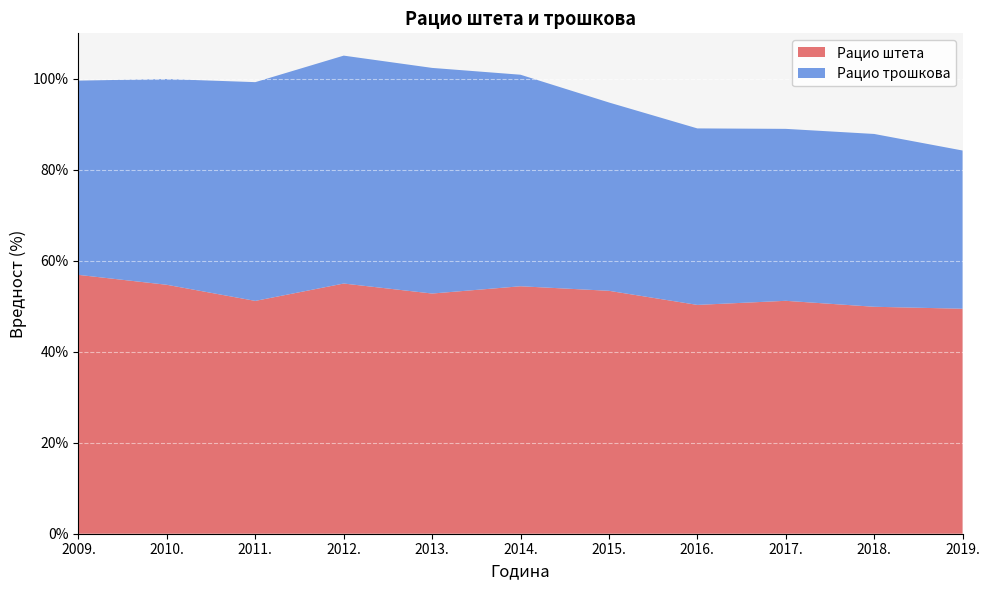

Reading left to right, extract all data points from this chart.

Рацио штета: 56.9	54.7	51.2	55.0	52.8	54.4	53.4	50.3	51.2	49.9	49.5
Рацио трошкова: 42.7	45.2	48.1	50.1	49.6	46.5	41.4	38.8	37.8	38.0	34.8